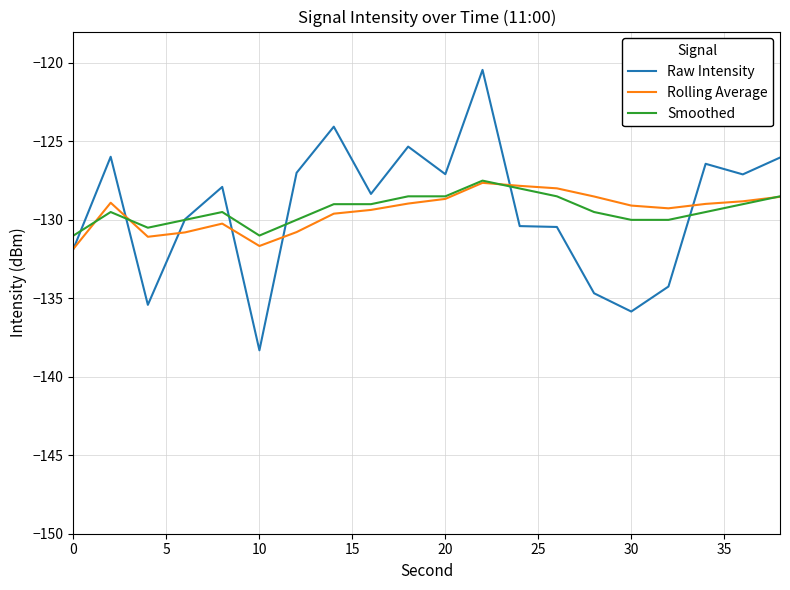

True or false: Rolling Average and Raw Intensity intersect in this chart.

True